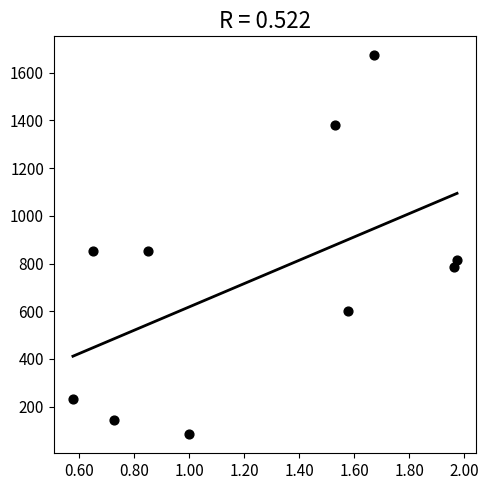

What is the range of Y values (max minus min)?

1589